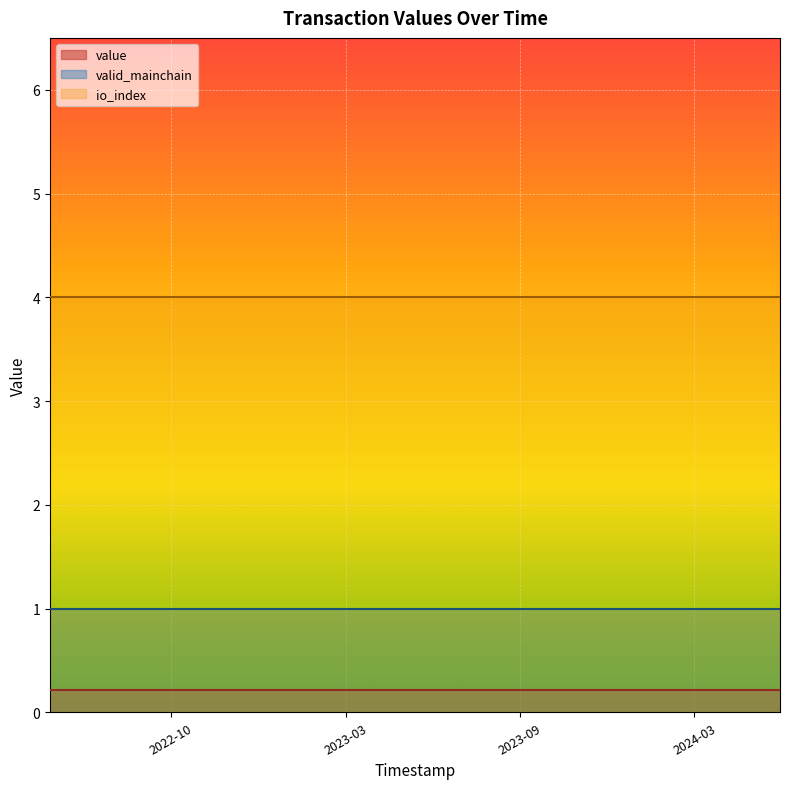

Which series has the largest range (max minus min)?

value